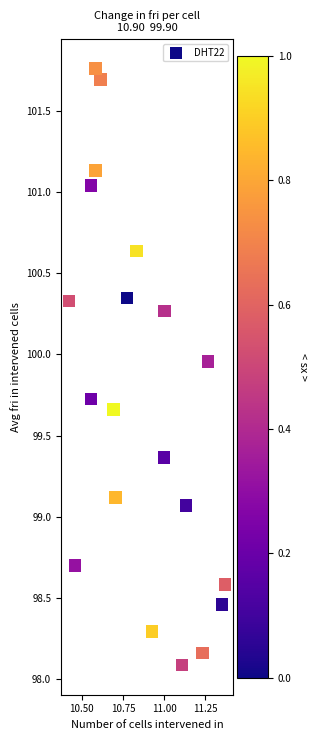

What is the range of Y values (max minus min)?

3.7